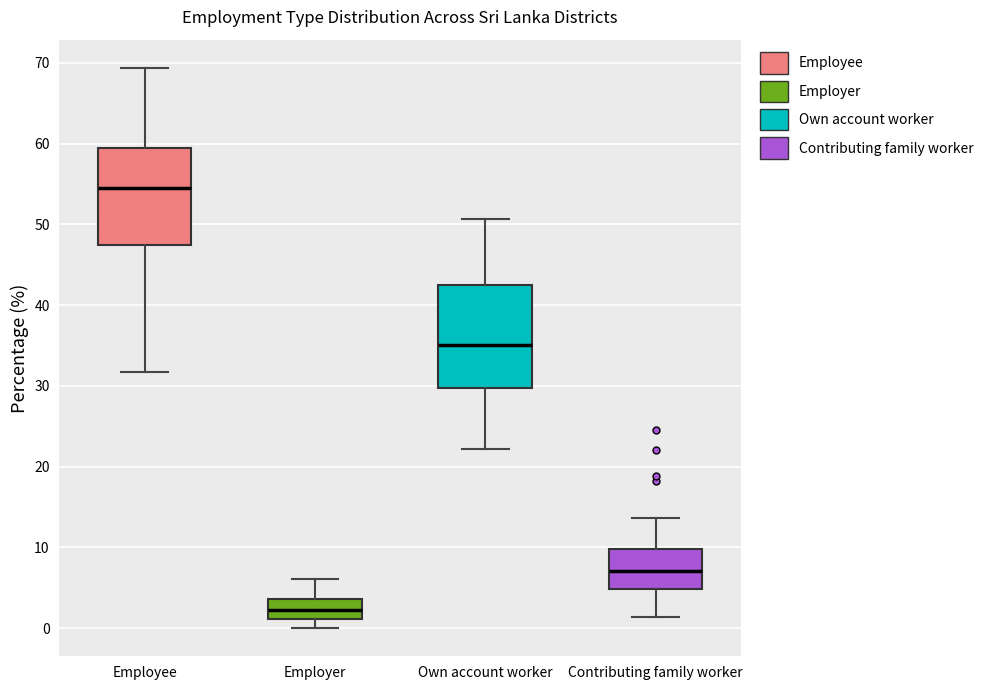

Which box has the highest median line?

Employee